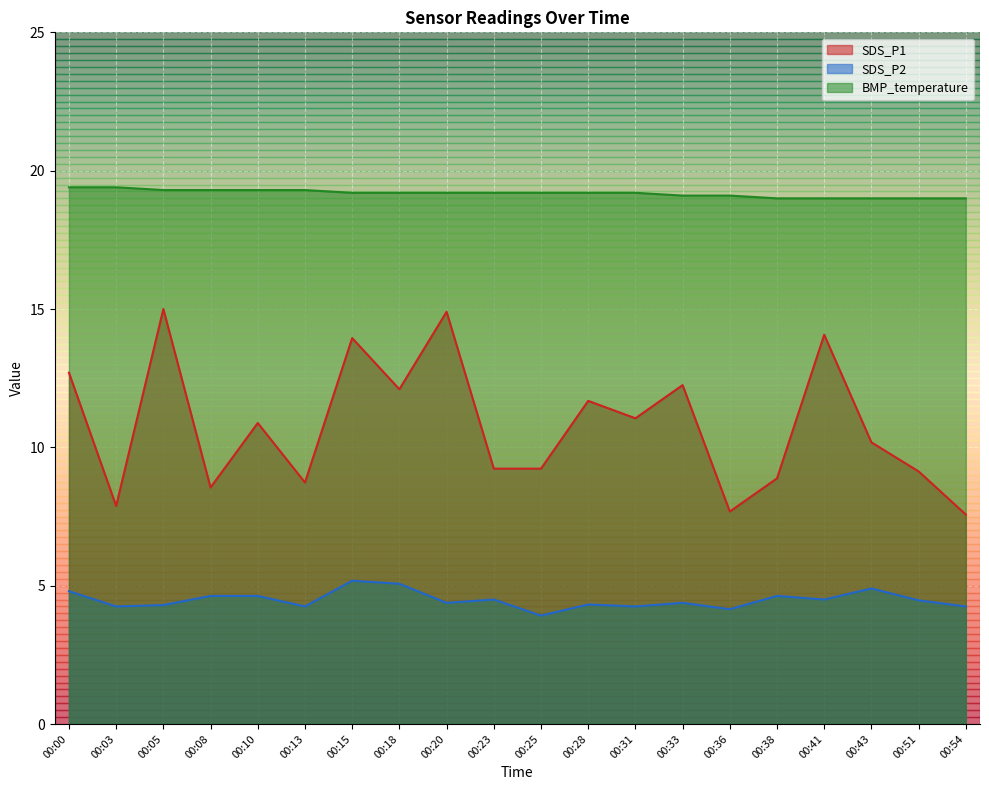

How many lines are shown in the chart?

3